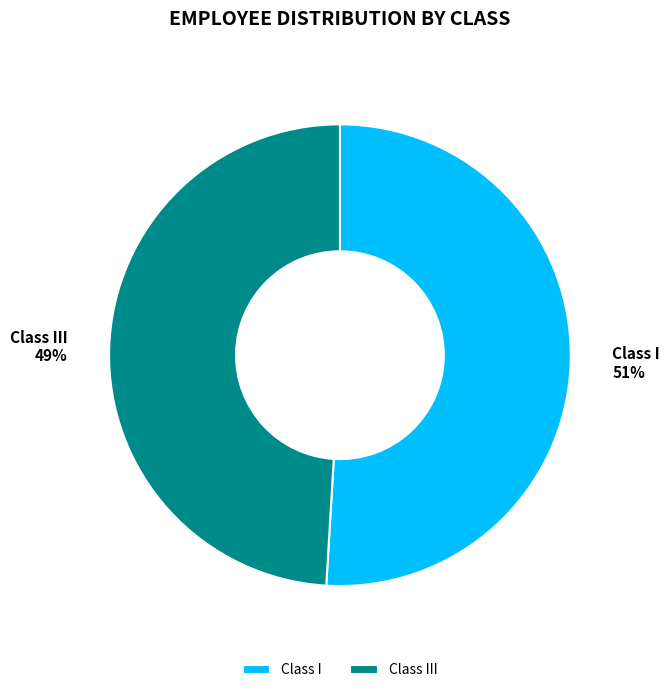

What percentage is the Class III slice, to the nearest percent?

49%